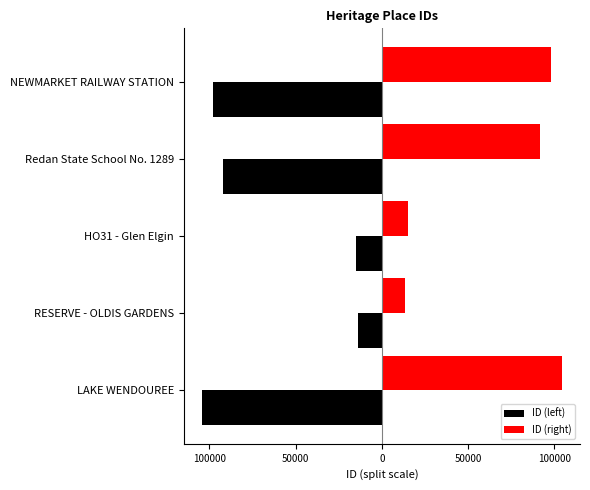

Reading left to right, transcribe all the data shown in this chart.

ID (left): -104417.5	-13579.5	-14996.0	-91906.0	-98131.5
ID (right): 104417.5	13579.5	14996.0	91906.0	98131.5